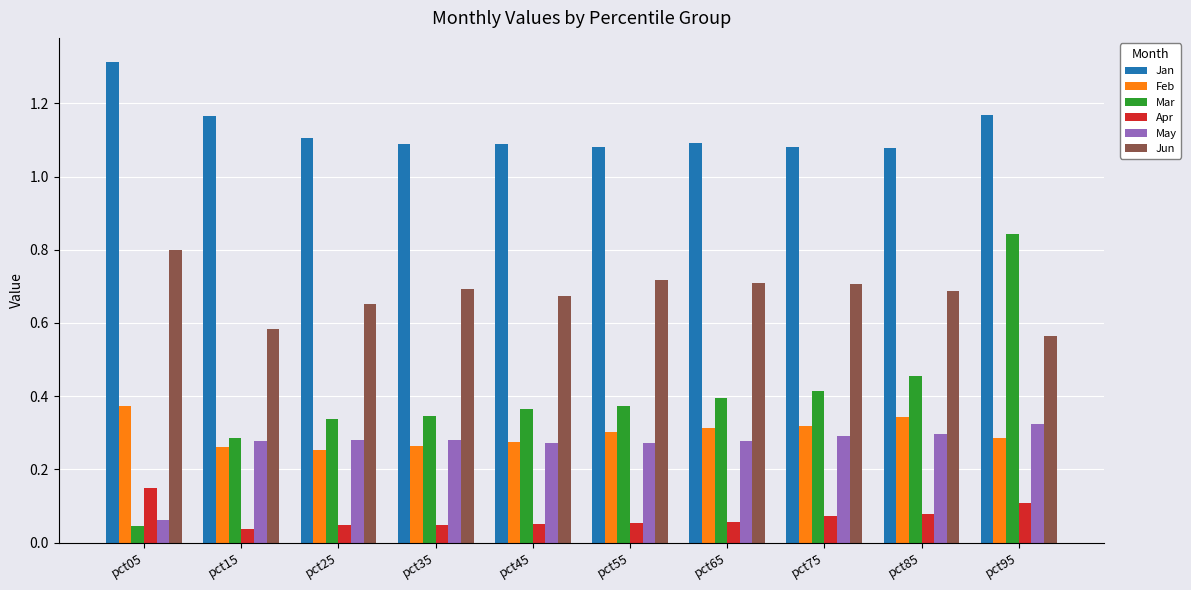

What is the difference between the May values at pct05 and pct25?

0.2